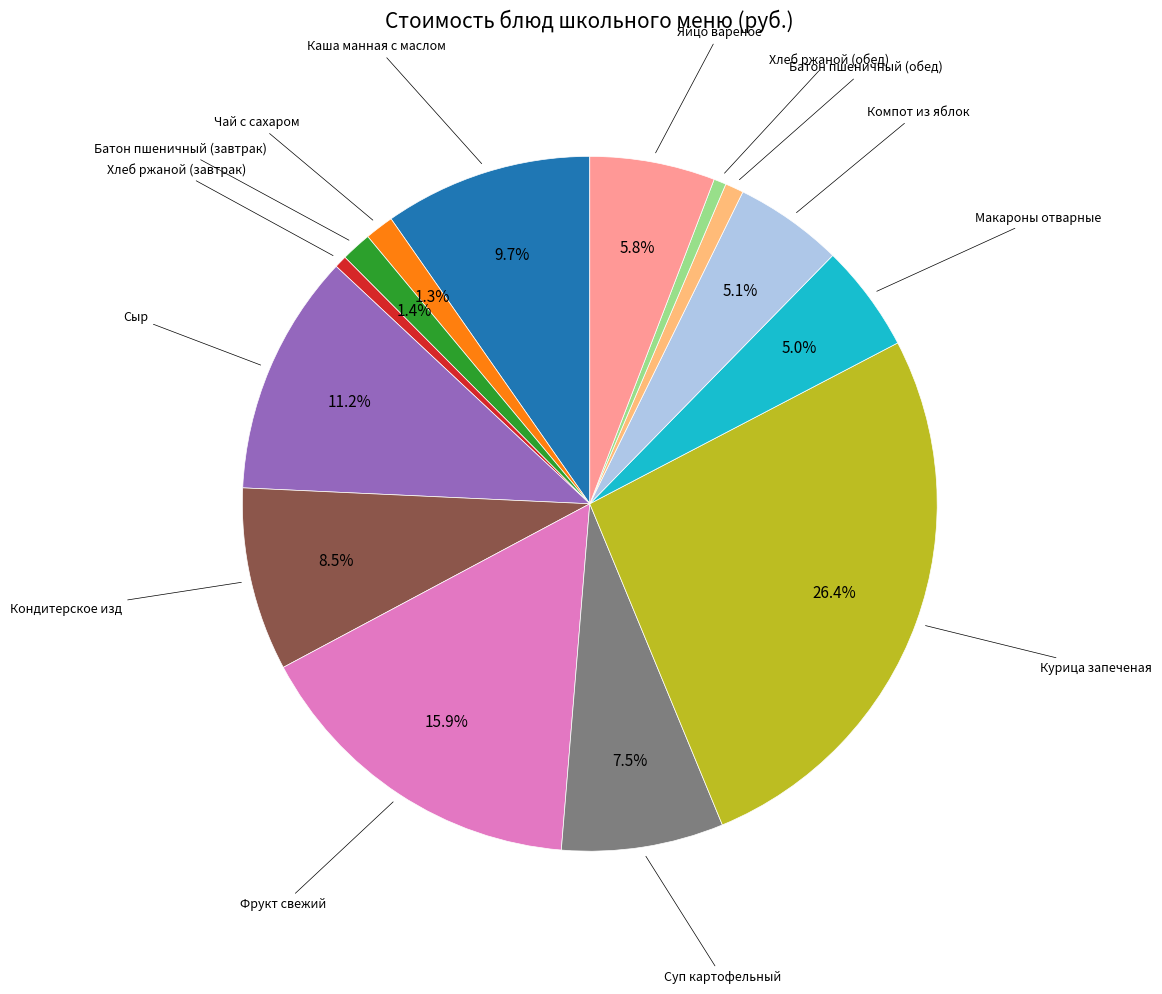

How many segments does this pie chart have?

14